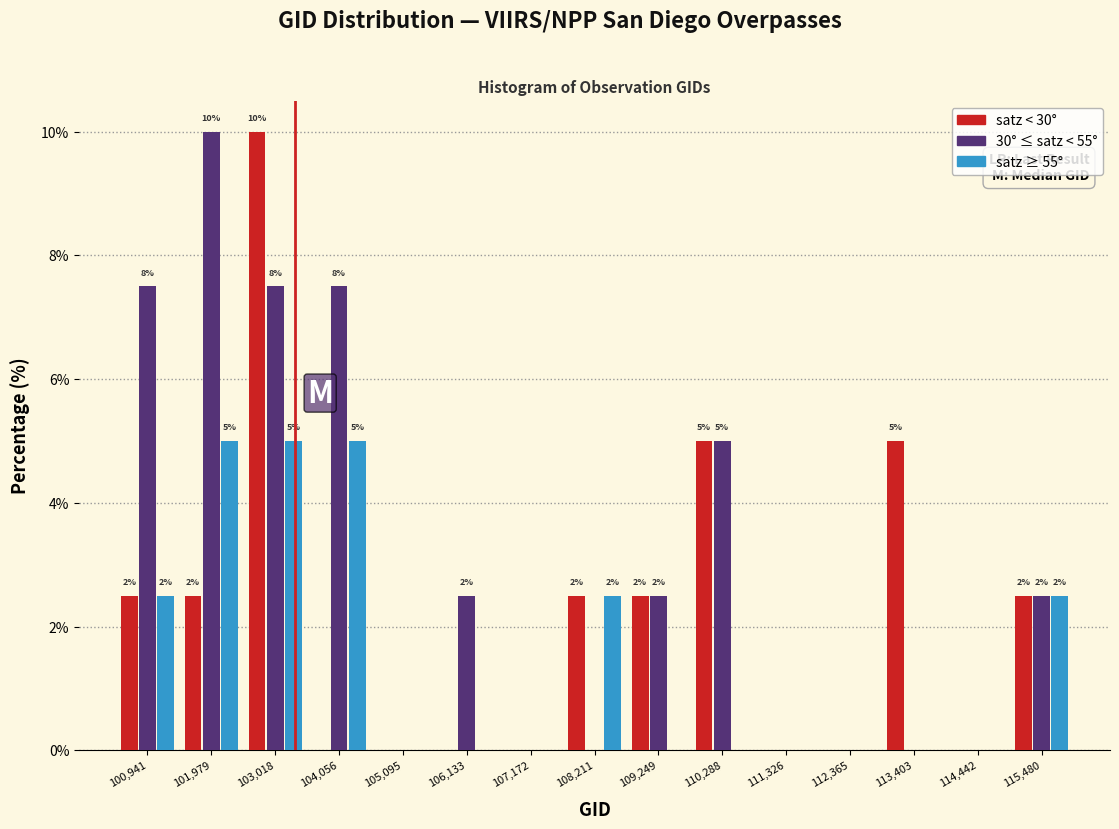

In the 30° ≤ satz < 55° series, which range on the x-axis has the tallest bar?

101400 to 102400